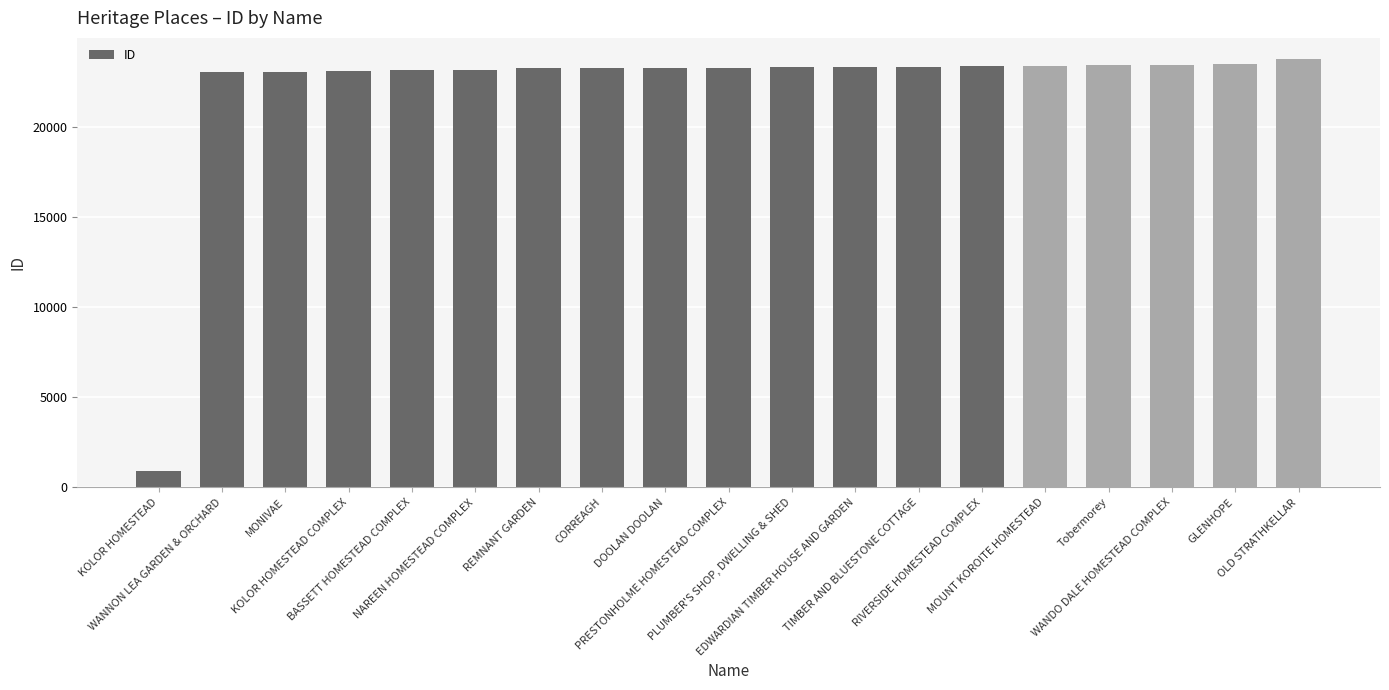

What is the label of the 8th bar from the left?

CORREAGH